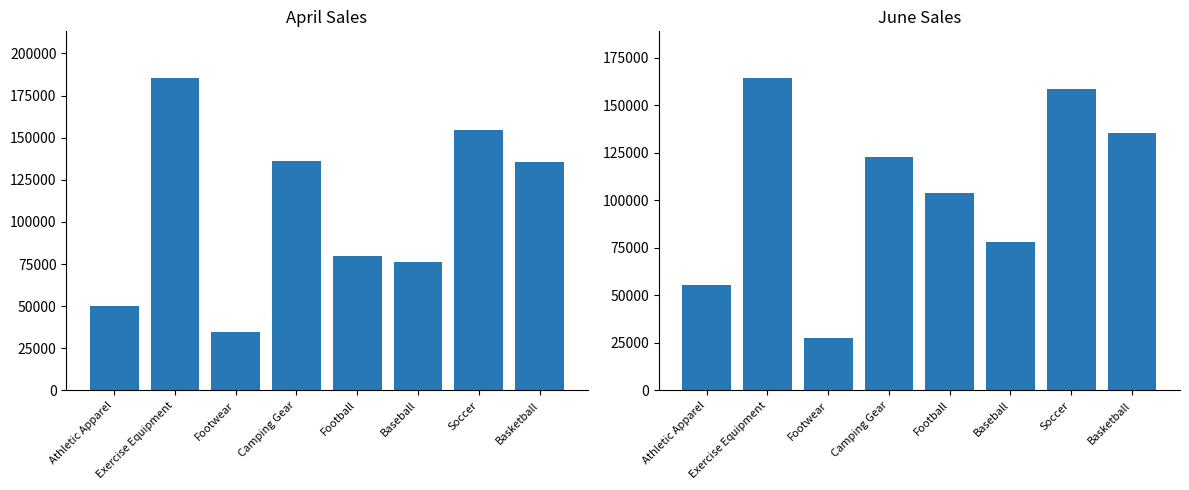

Which series has the largest range (max minus min)?

April